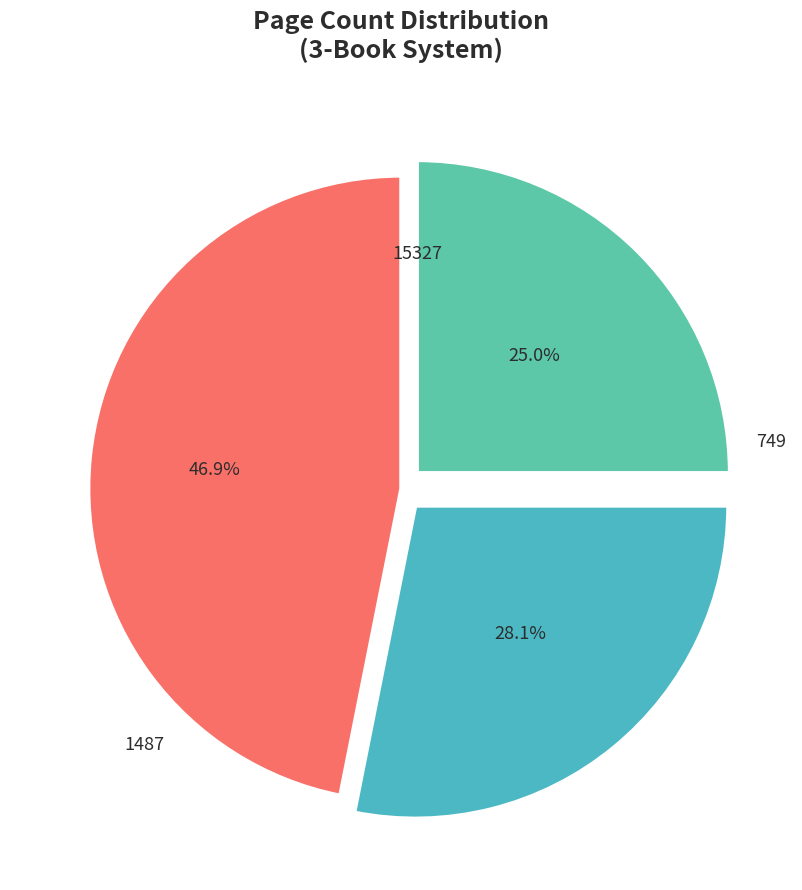

What percentage is the 1487 slice, to the nearest percent?

25%